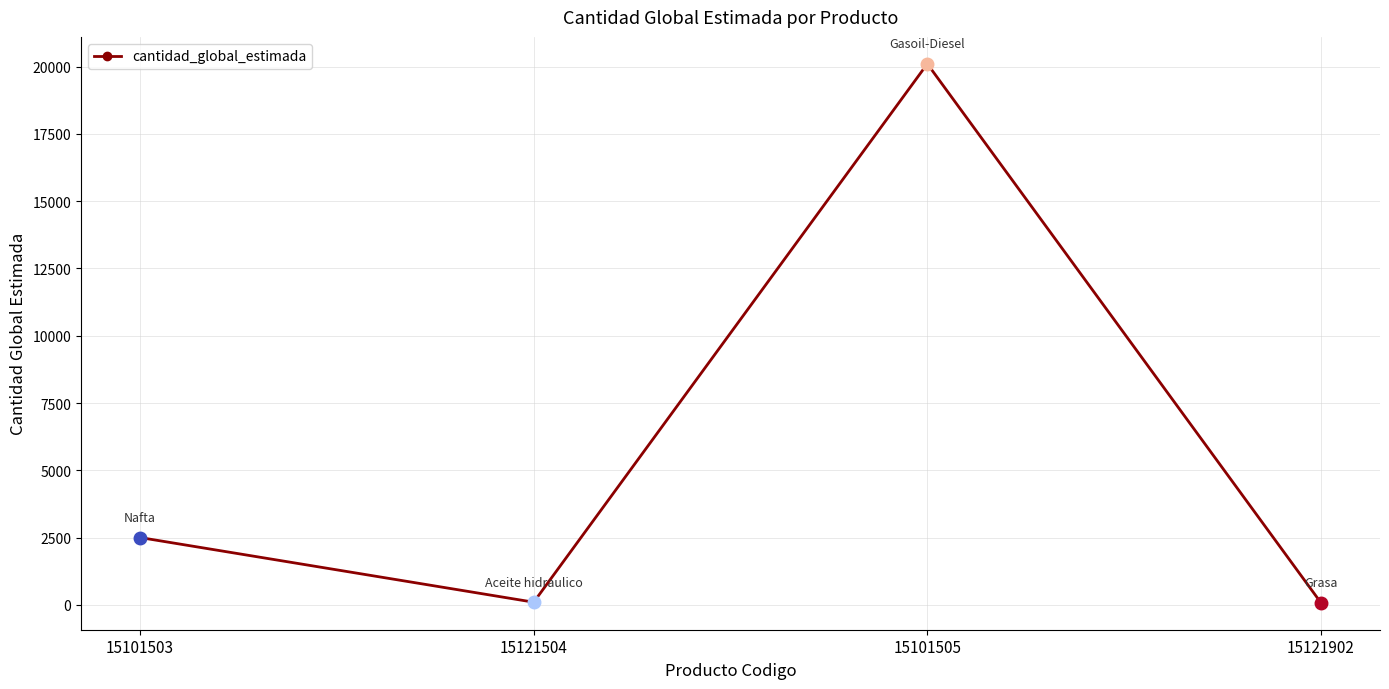

Where is the first local minimum?

15121504